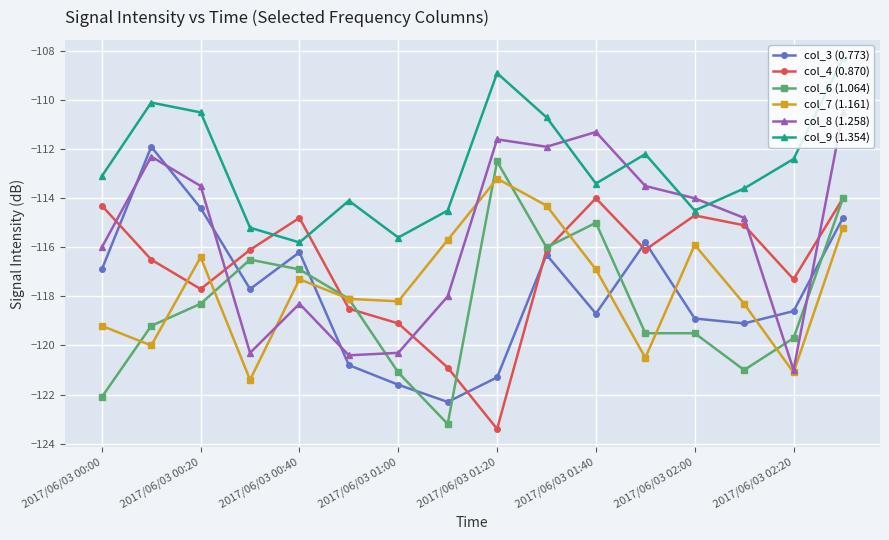

What is the smallest value displayed?

-123.4